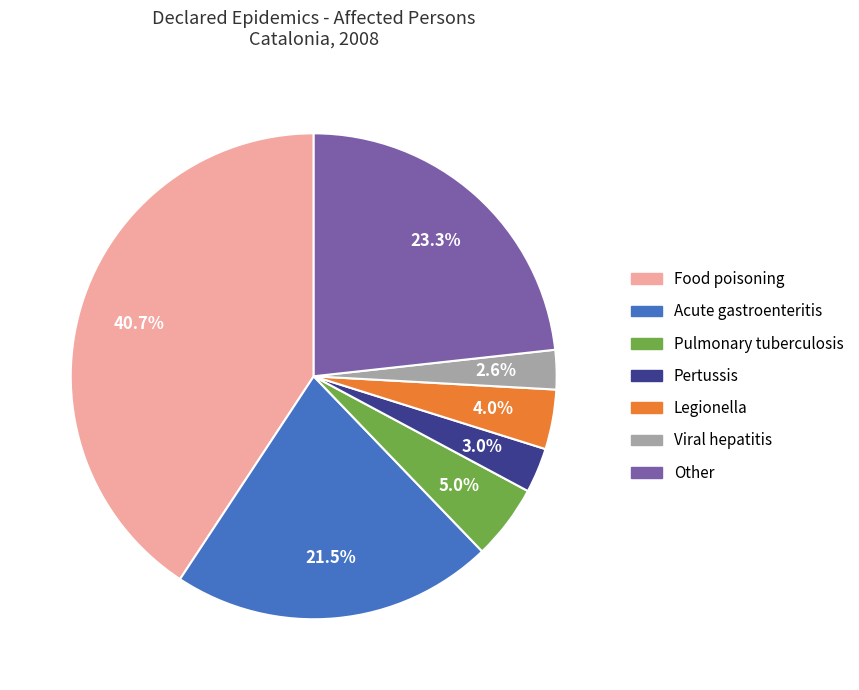

Between Acute gastroenteritis and Food poisoning, which is larger?

Food poisoning